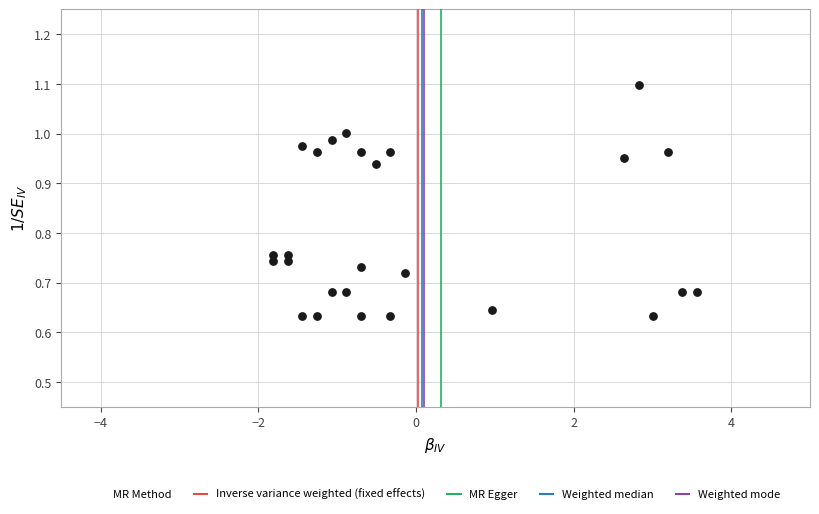

What is the range of Y values (max minus min)?

0.5